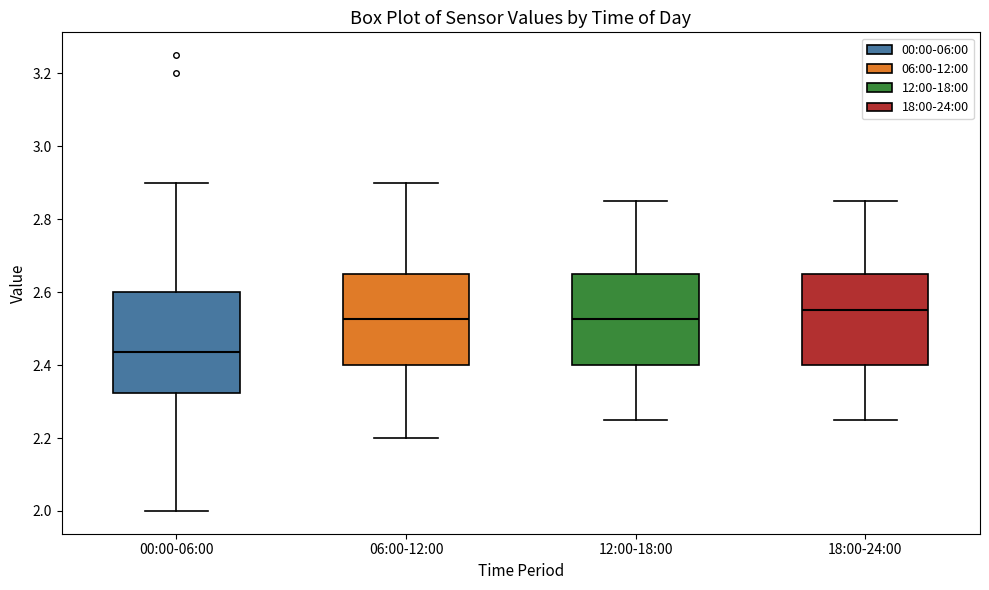

Which box has the highest median line?

18:00-24:00